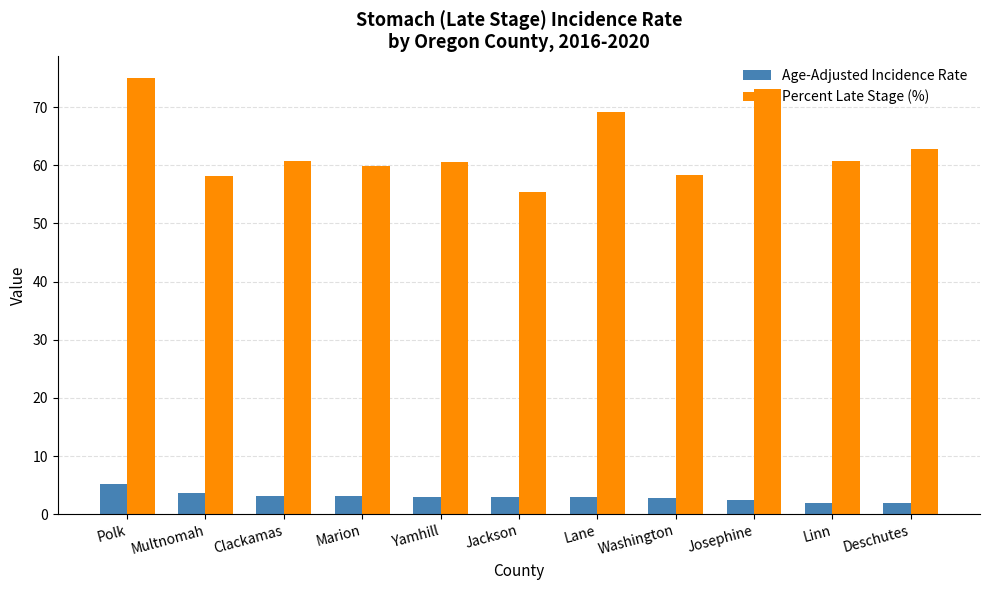

The Age-Adjusted Incidence Rate series shows 2.9 at Jackson. True or false?

True